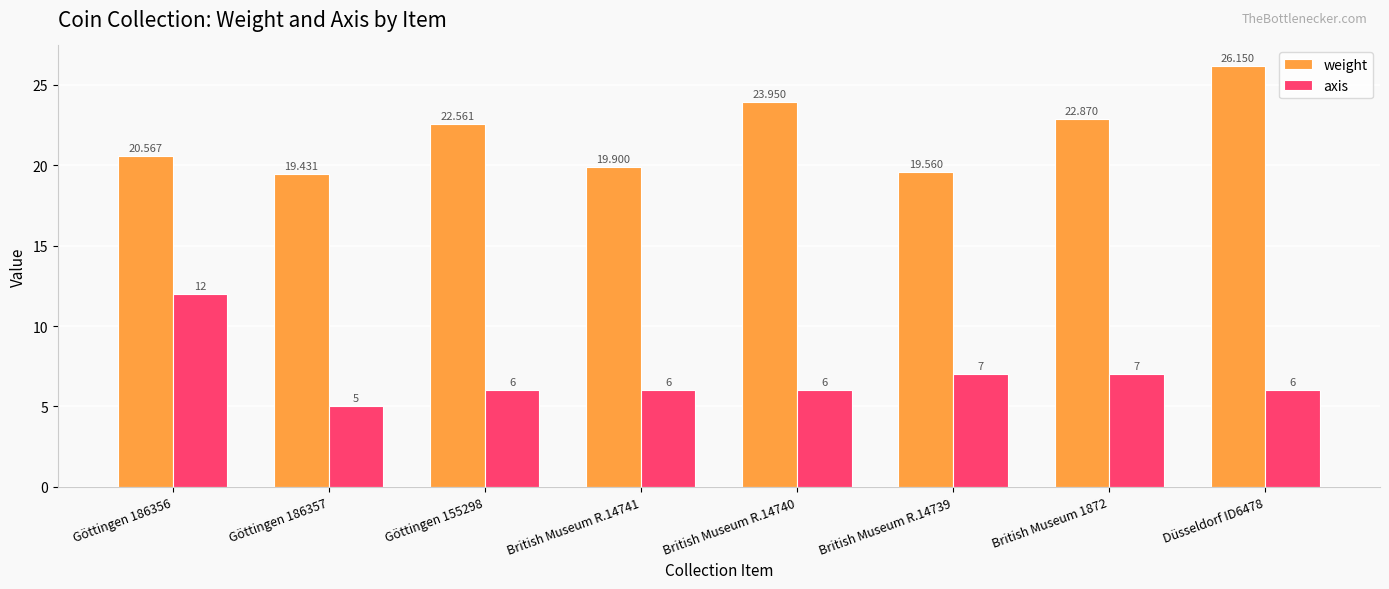

How many bars are there in each group?

2